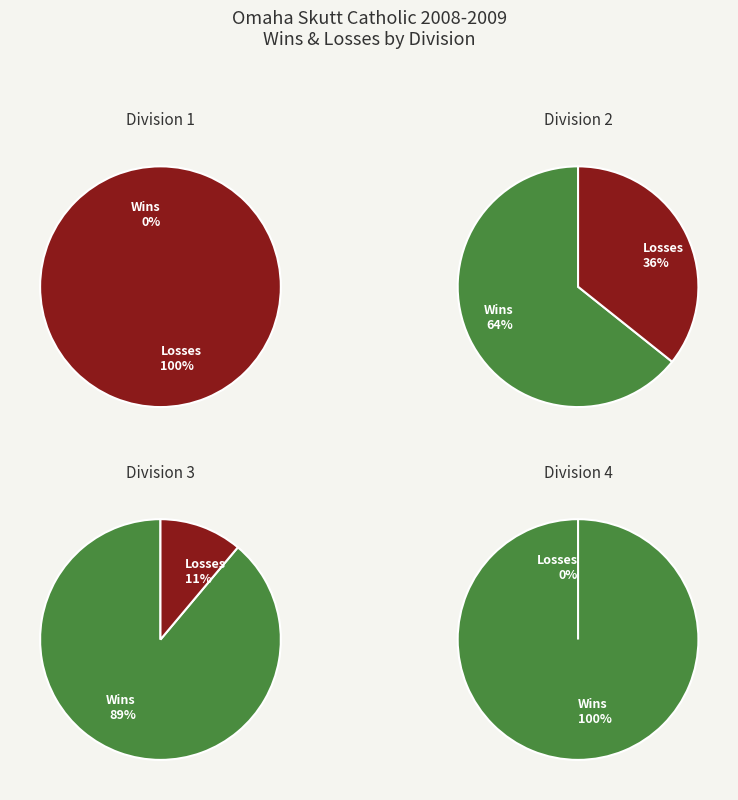

Which category has the smallest portion of the pie?

W